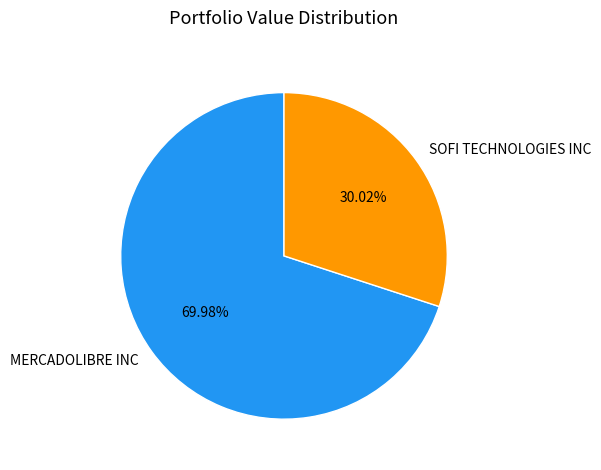

How many segments does this pie chart have?

2